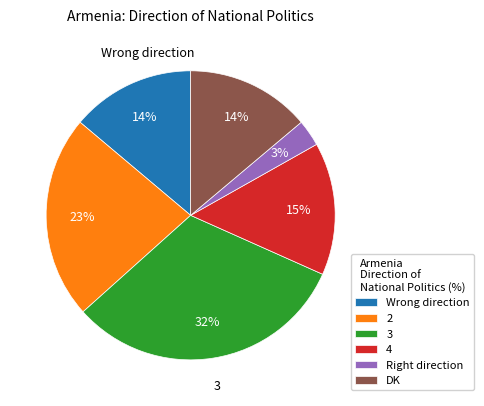

Which category has the smallest portion of the pie?

Right direction